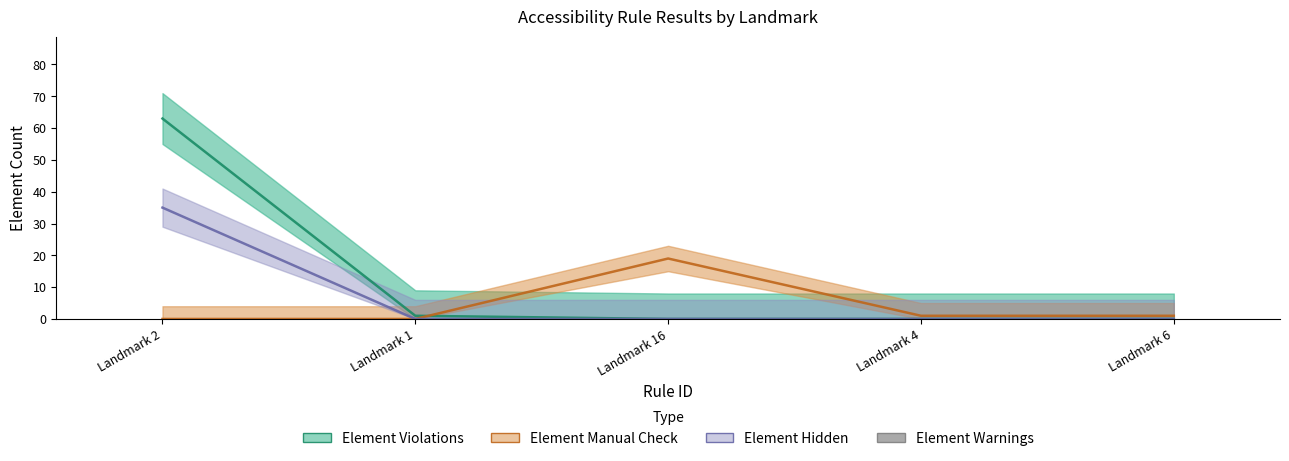

Which series has the largest range (max minus min)?

Element Violations